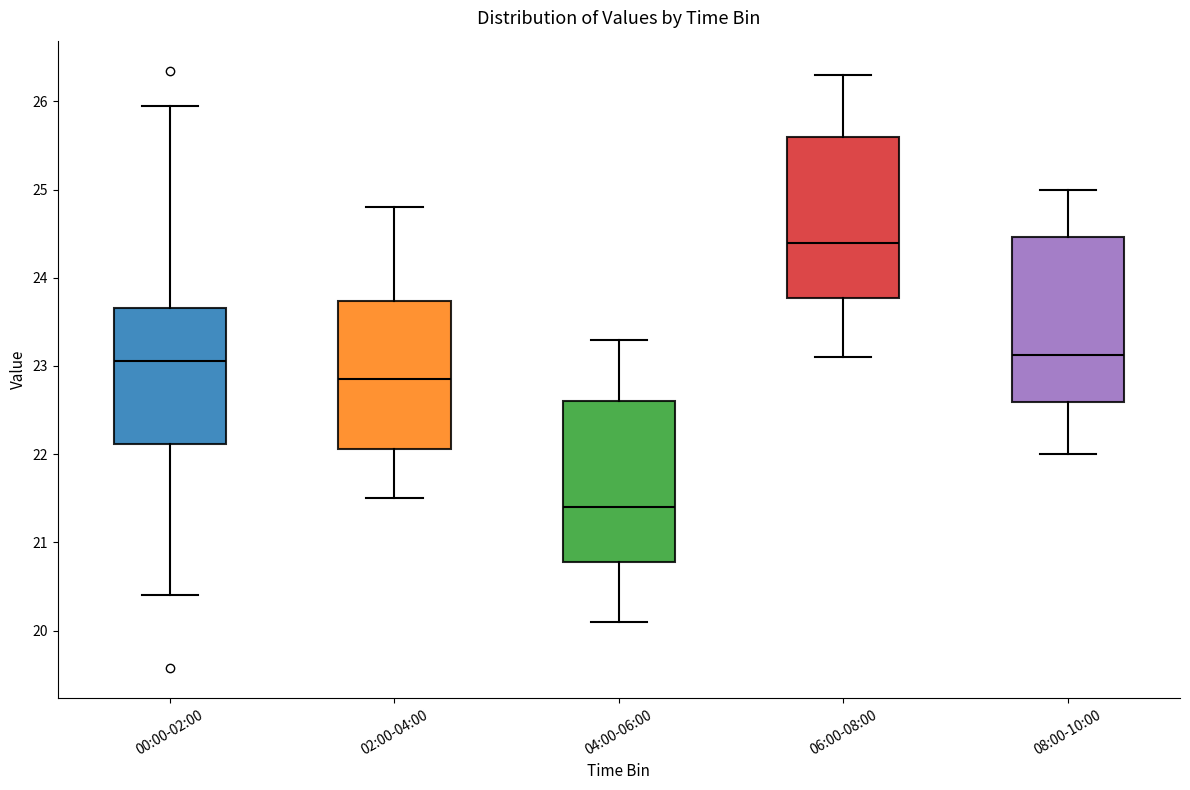

Reading left to right, read every box against the y-axis: the position of its median line, the range the box covers, and the ends of its whiskers. The values are not printed on the chart, so give them approximately, as read against the axis.

00:00-02:00: median 23.1, box 22.1 to 23.7, whiskers 20.4 to 26.0
02:00-04:00: median 22.9, box 22.1 to 23.7, whiskers 21.5 to 24.8
04:00-06:00: median 21.4, box 20.8 to 22.6, whiskers 20.1 to 23.3
06:00-08:00: median 24.4, box 23.8 to 25.6, whiskers 23.1 to 26.3
08:00-10:00: median 23.1, box 22.6 to 24.5, whiskers 22.0 to 25.0